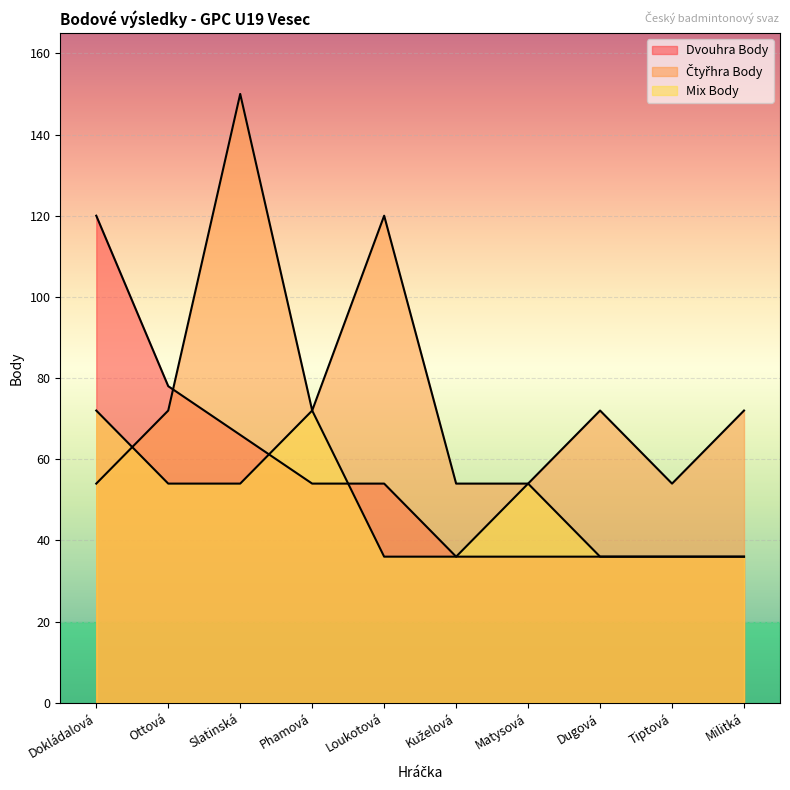

Reading left to right, transcribe all the data shown in this chart.

Dvouhra Body: Dokládalová=120	Ottová=78	Slatinská=66	Phamová=54	Loukotová=54	Kuželová=36	Matysová=36	Dugová=36	Tiptová=36	Militká=36
Čtyřhra Body: Dokládalová=54	Ottová=72	Slatinská=150	Phamová=72	Loukotová=120	Kuželová=54	Matysová=54	Dugová=72	Tiptová=54	Militká=72
Mix Body: Dokládalová=72	Ottová=54	Slatinská=54	Phamová=72	Loukotová=36	Kuželová=36	Matysová=54	Dugová=36	Tiptová=36	Militká=36